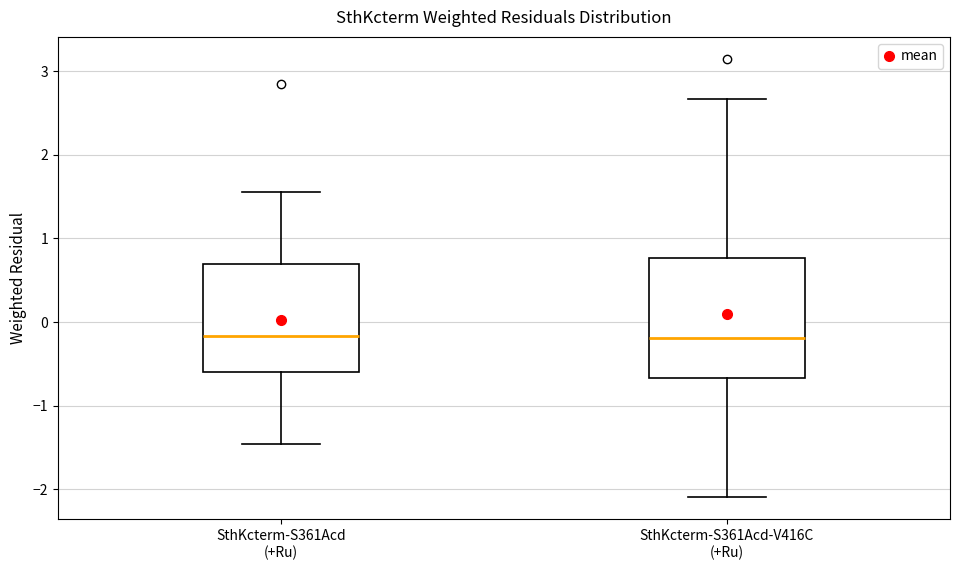

Reading left to right, read every box against the y-axis: the position of its median line, the range the box covers, and the ends of its whiskers. The values are not printed on the chart, so give them approximately, as read against the axis.

SthKcterm-S361Acd (+Ru): median -0.2, box -0.6 to 0.7, whiskers -1.5 to 1.6
SthKcterm-S361Acd-V416C (+Ru): median -0.2, box -0.7 to 0.8, whiskers -2.1 to 2.7